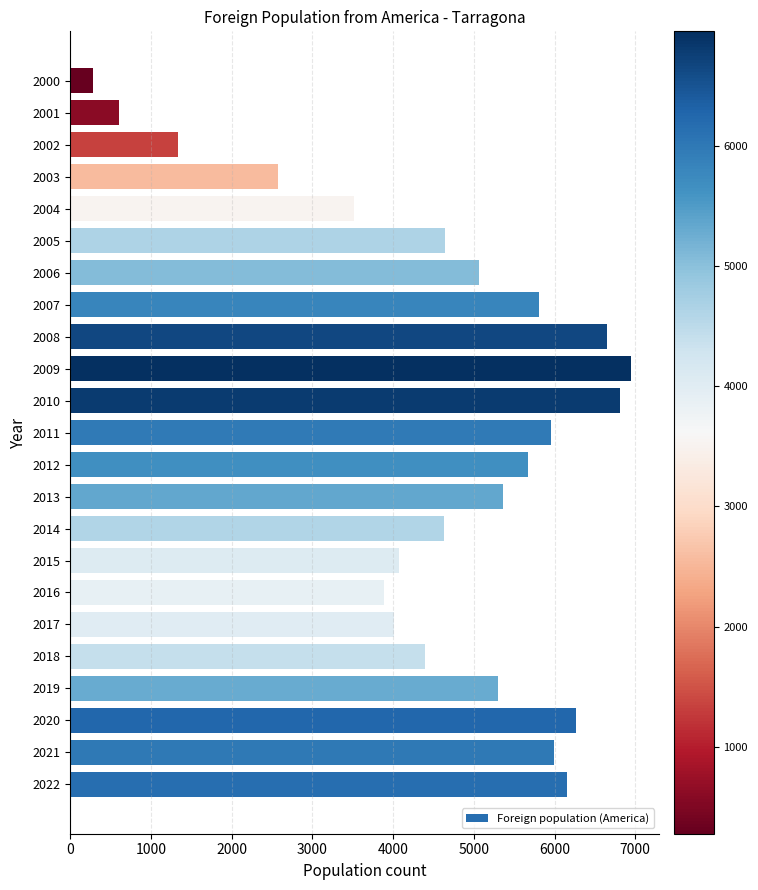

What is the greatest value displayed?

6951